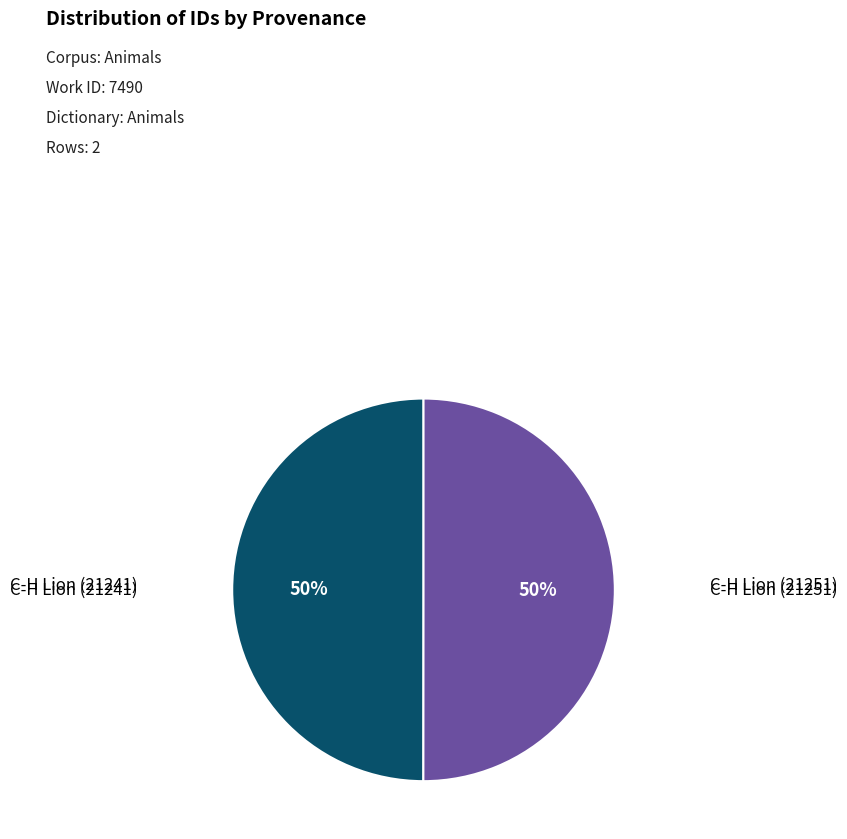

True or false: C-H Lion (21241) accounts for 42% of the total.

False